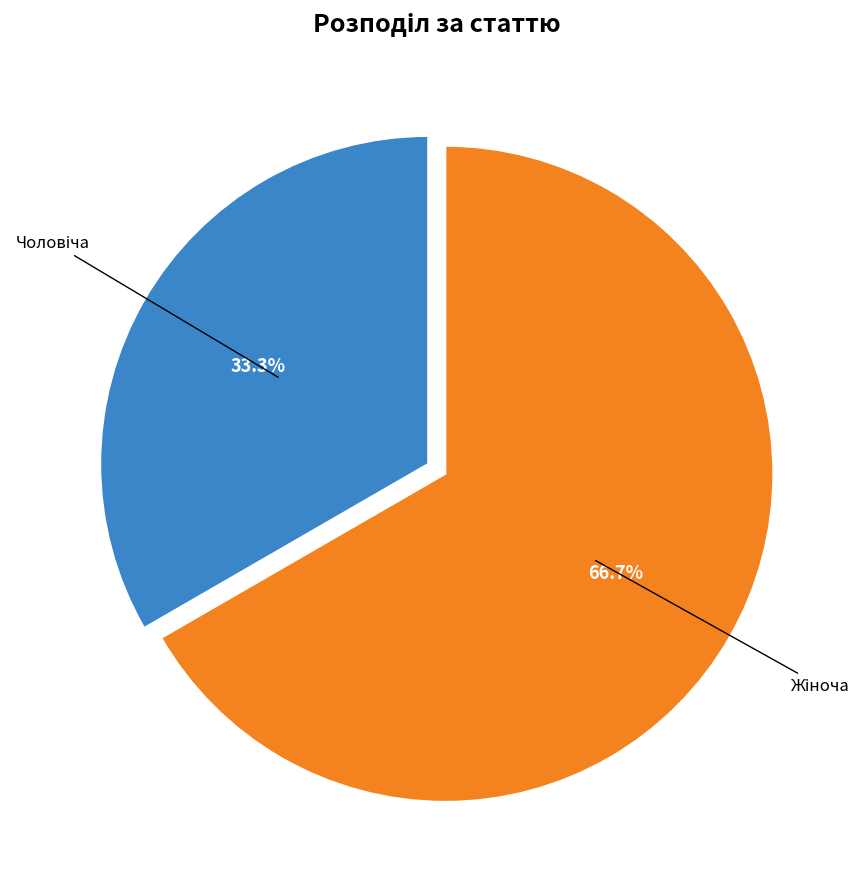

Is there any slice that represents more than half of the pie?

Yes